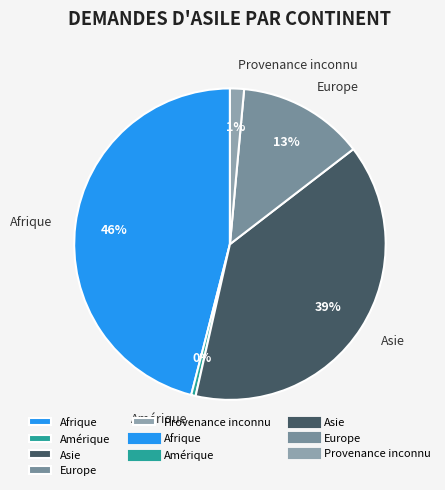

Between Provenance inconnu and Europe, which is larger?

Europe